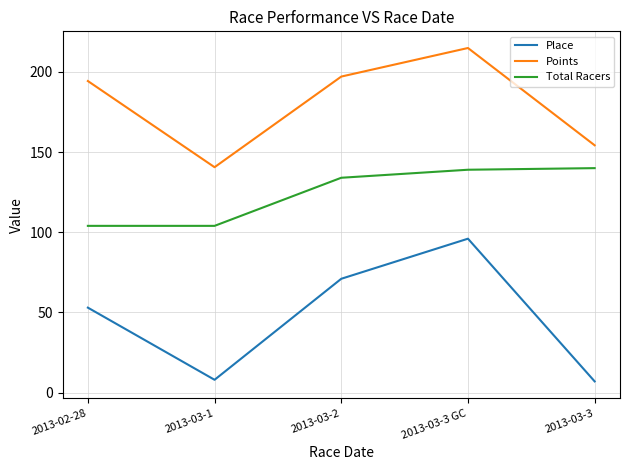

Rank the series by their maximum value, from lowest to highest.

Place, Total Racers, Points